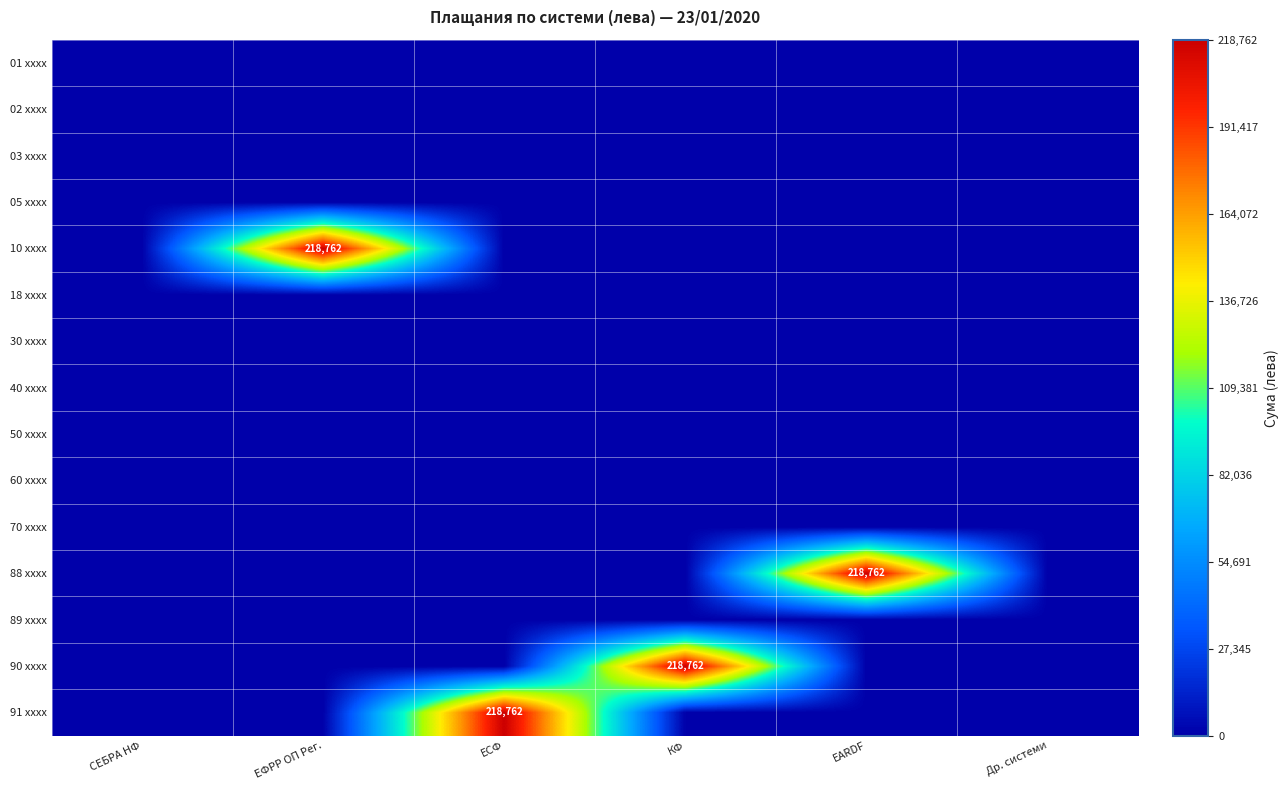

What is the spread (max minus min) of values at EARDF?

218762.1